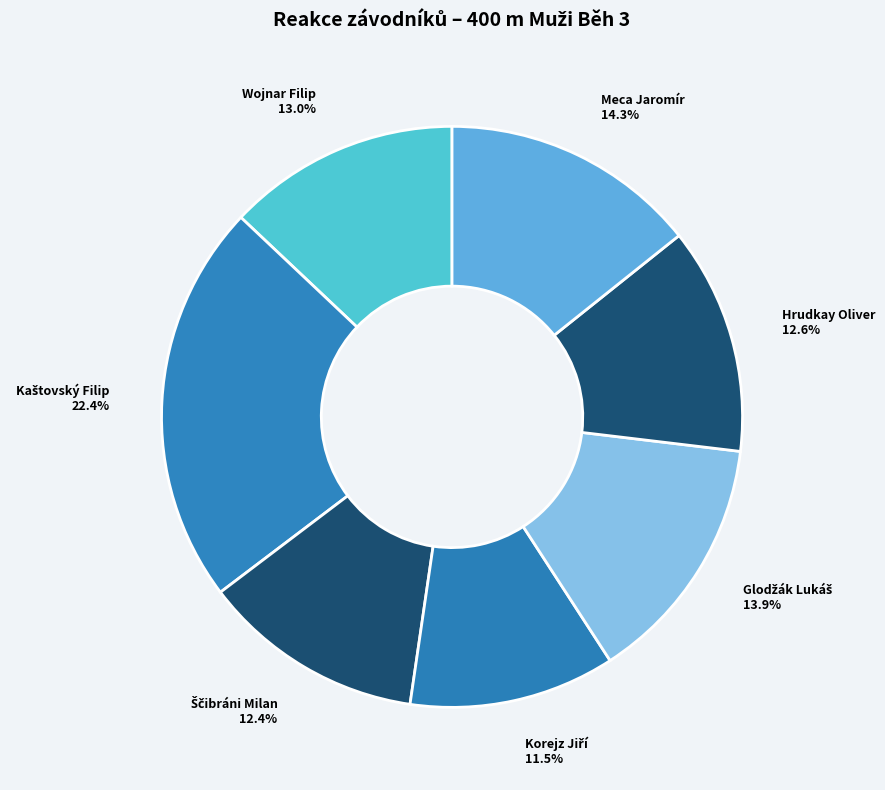

What percentage is NOT represented by Meca Jaromír?

85.7%